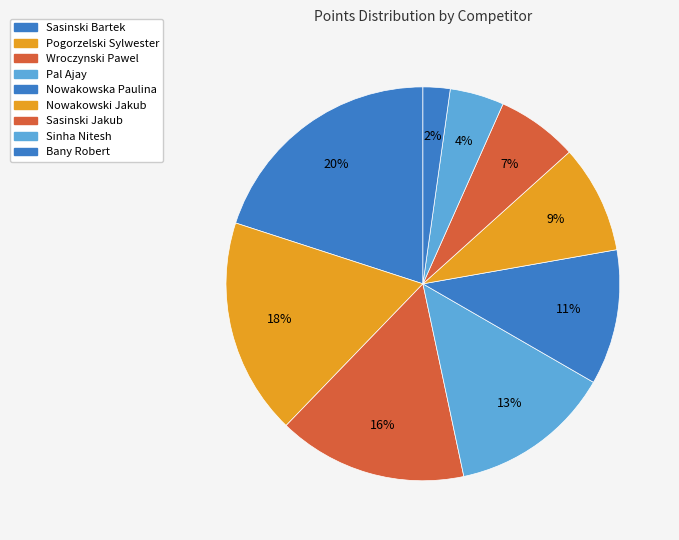

How many slices are in this pie chart?

9